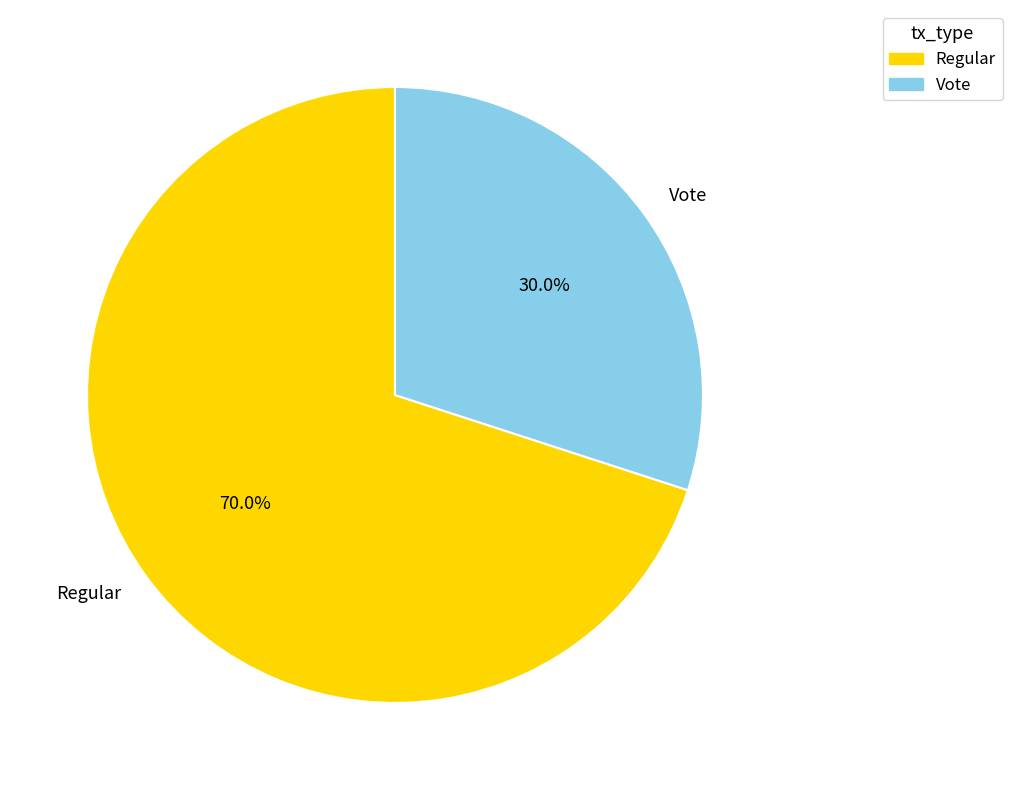

To the nearest percent, what is the difference between the Vote and Regular slice percentages?

40%